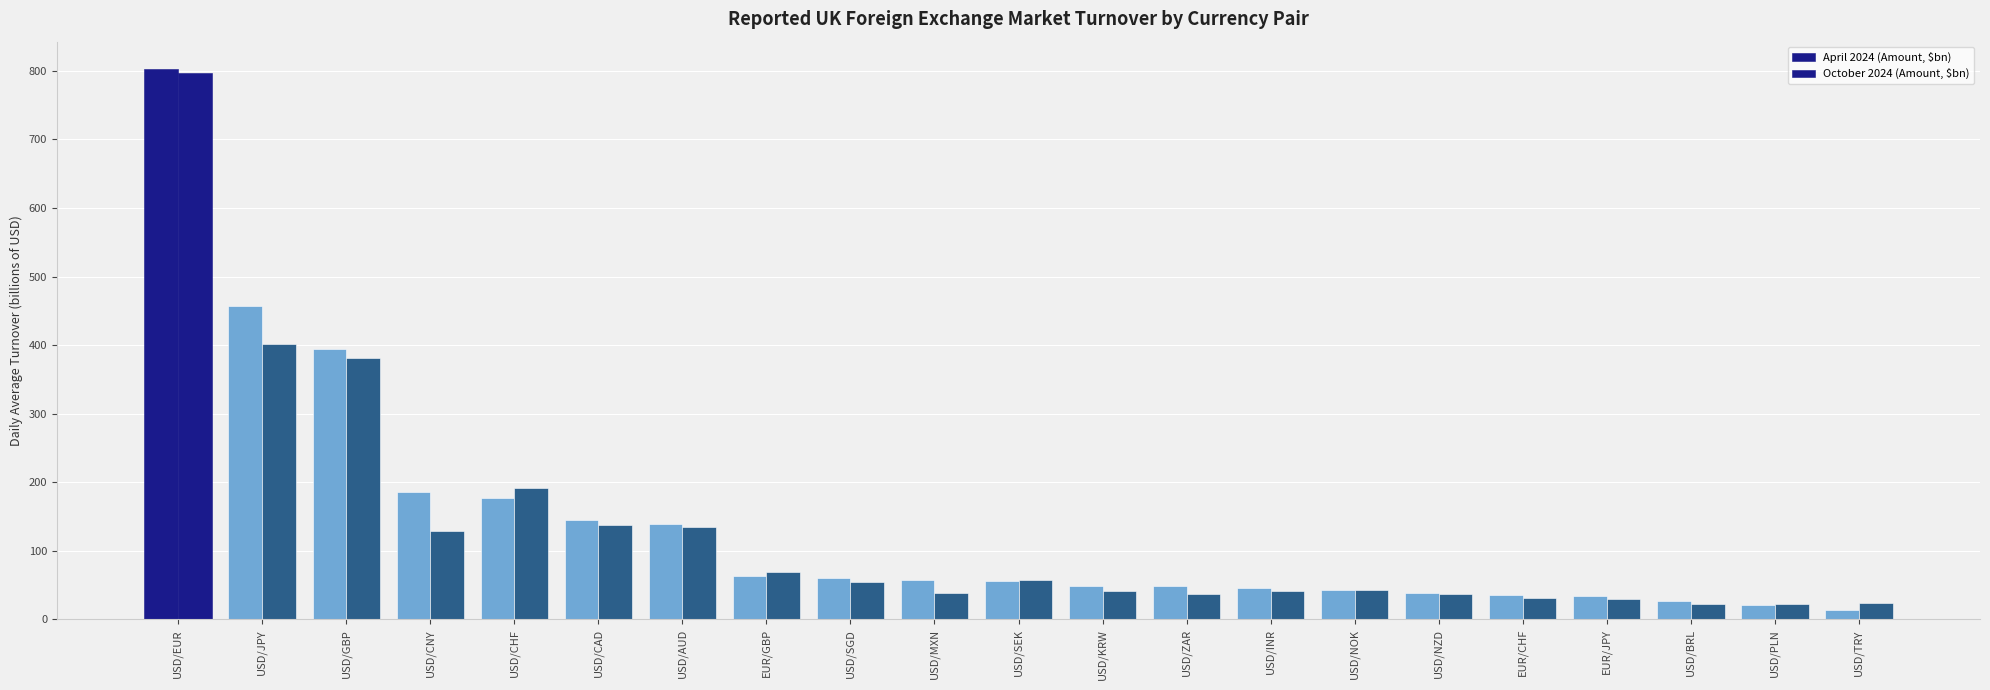

What is the sum of the April 2024 (Amount, $bn) values at USD/ZAR and USD/AUD?

188.2